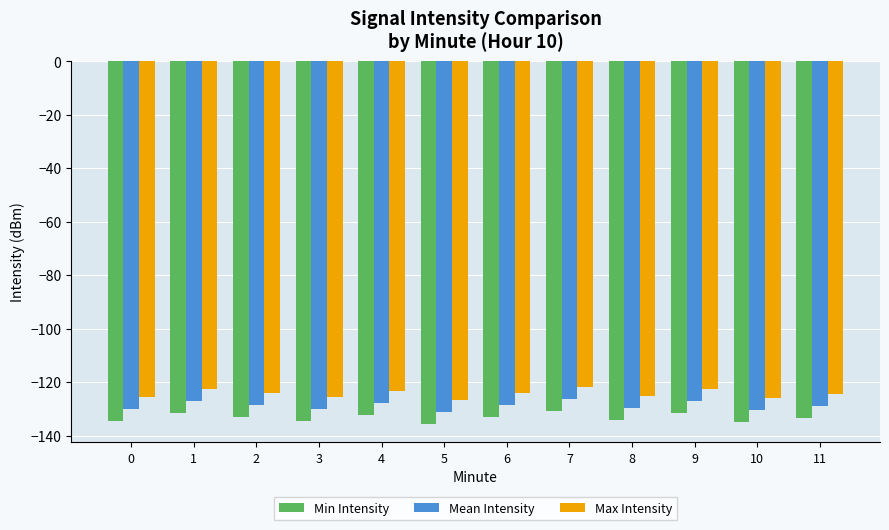

Count the number of data series in this chart.

3